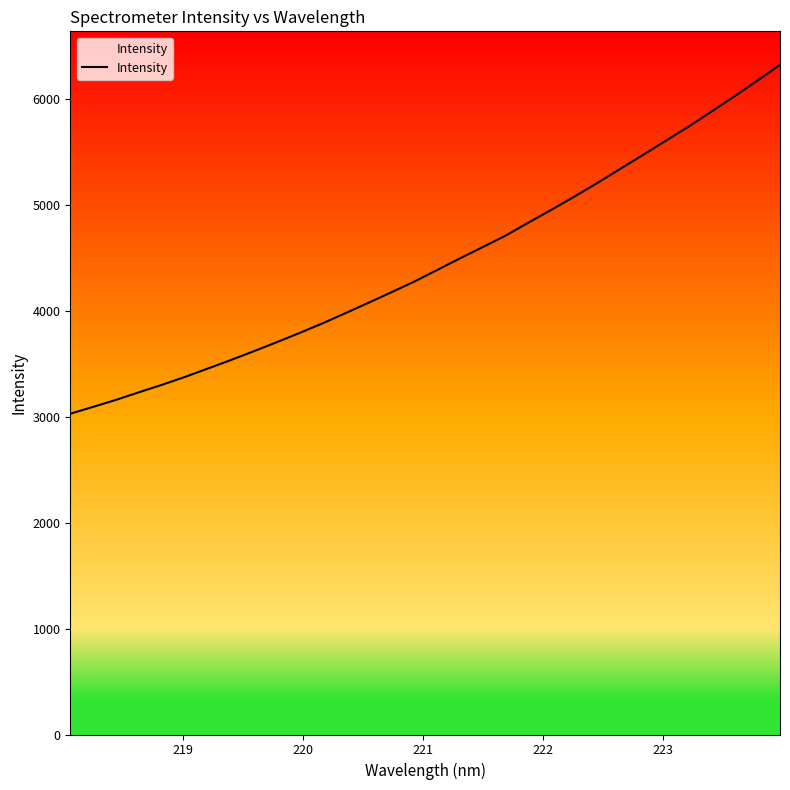

True or false: the data has more than 0 interior local peaks.

False